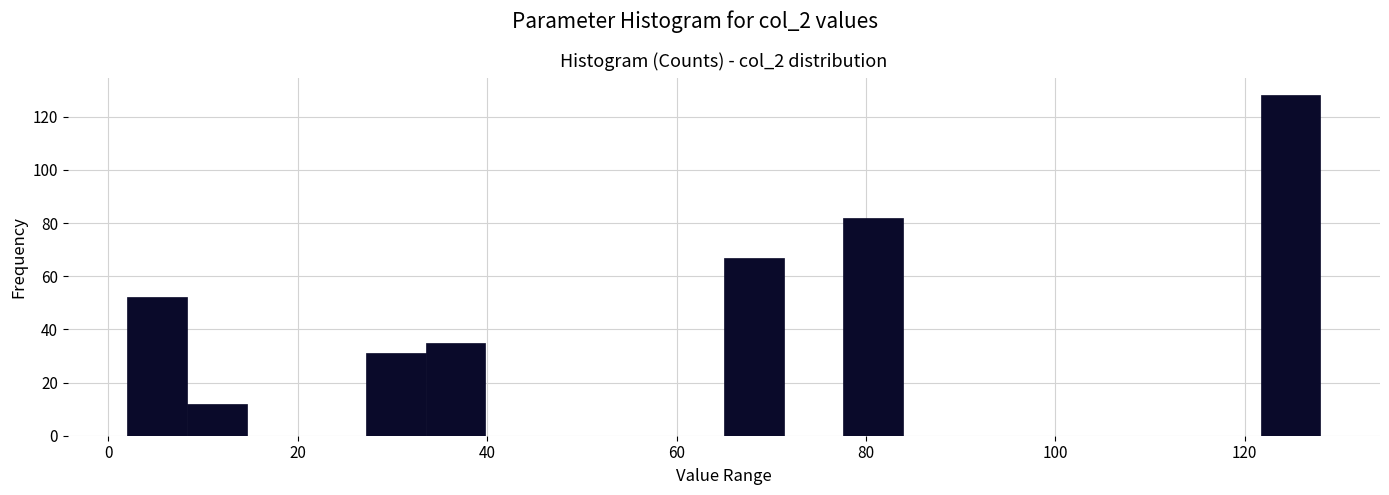

Read against the x-axis, roughly where is the centre of the tallest bar?

124